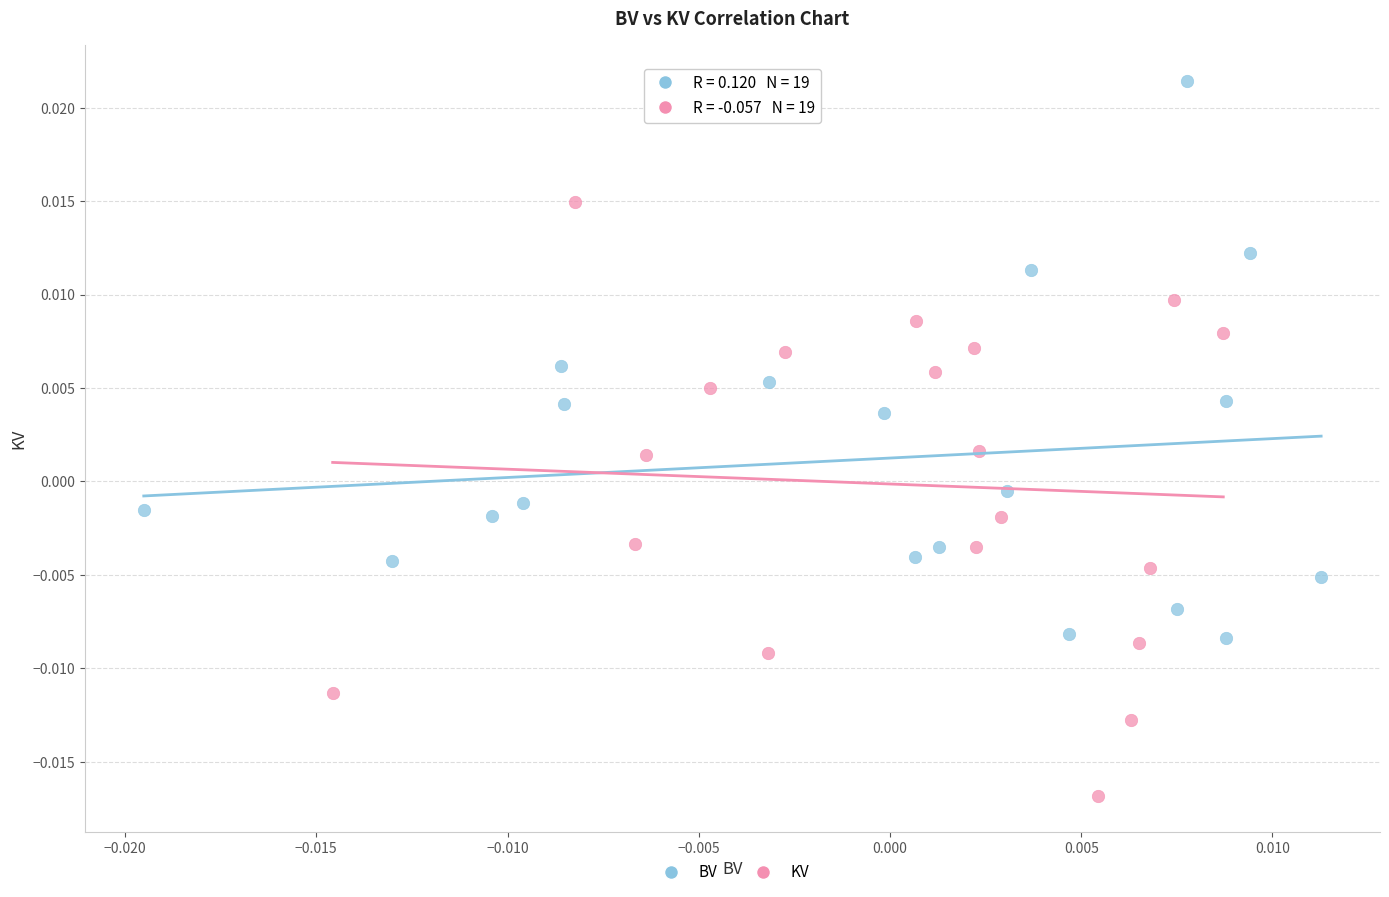

Which series reaches the maximum Y coordinate?

BV